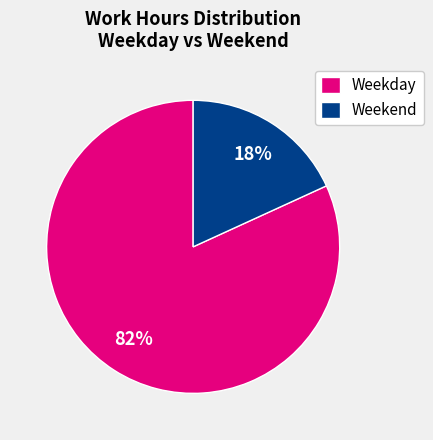

To the nearest percent, what percentage of the pie is Weekday?

82%